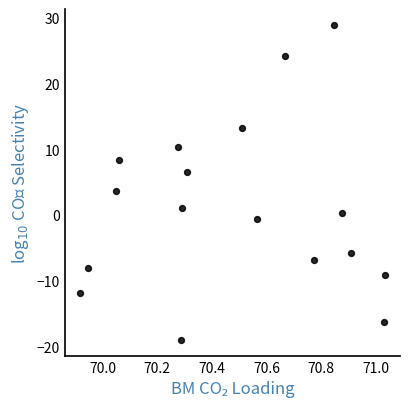

What is the range of Y values (max minus min)?

48.0